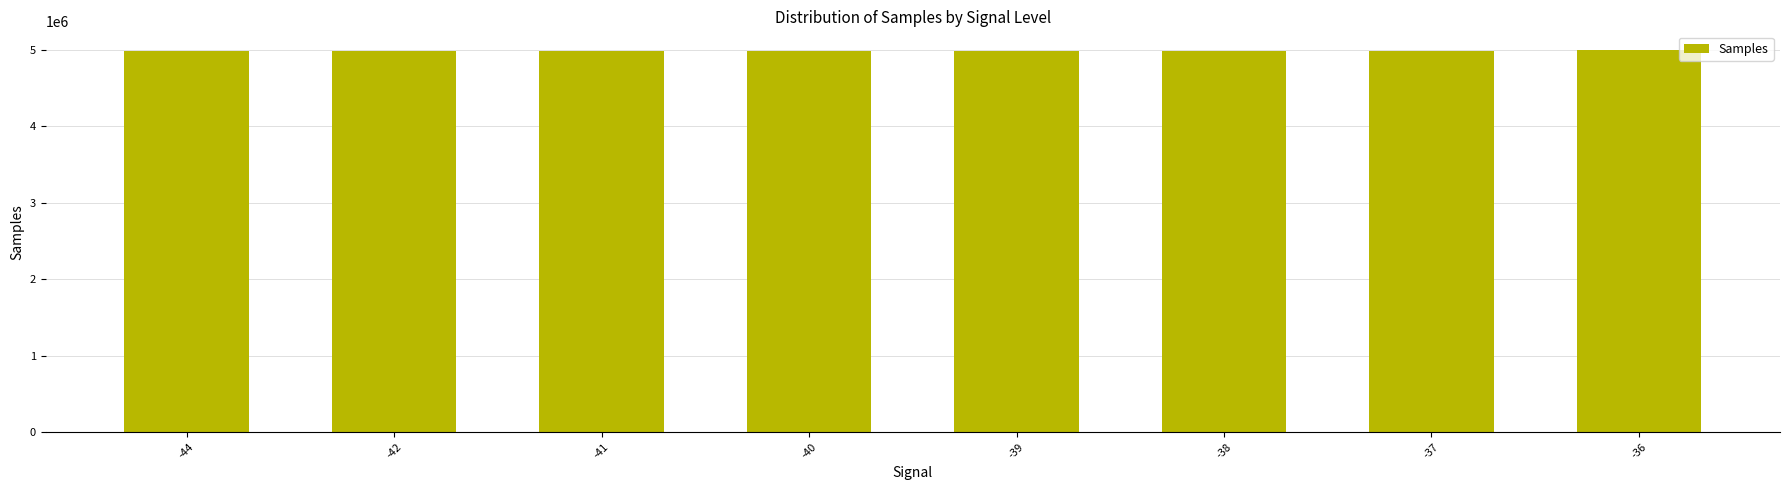

What is the maximum value shown in the chart?

4994827.0